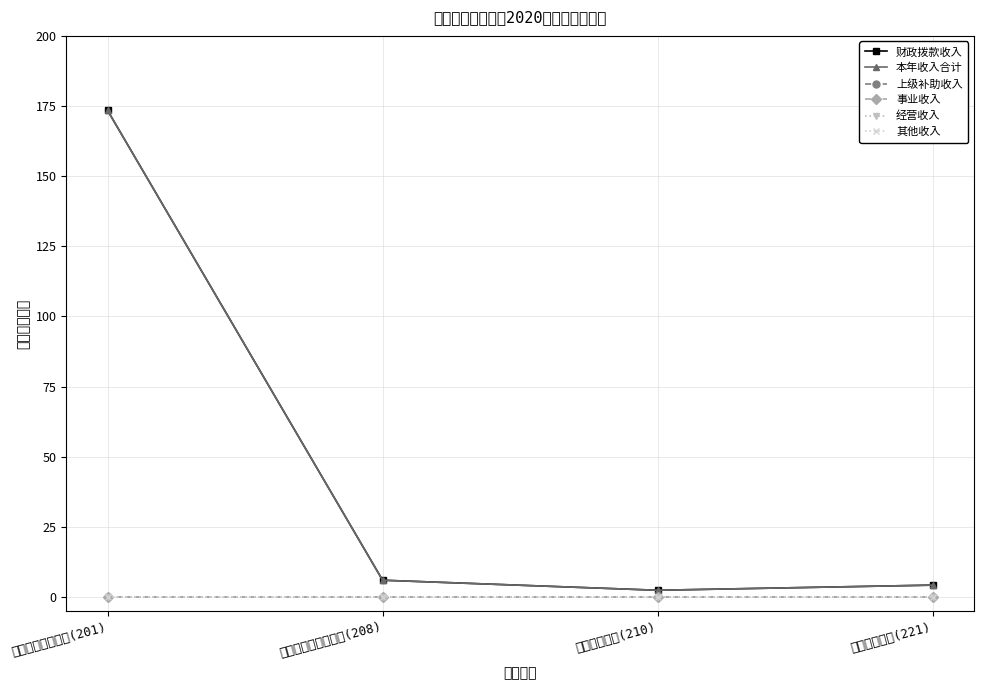

The value of 本年收入合计 at 卫生健康支出(210) is 2.4. True or false?

True